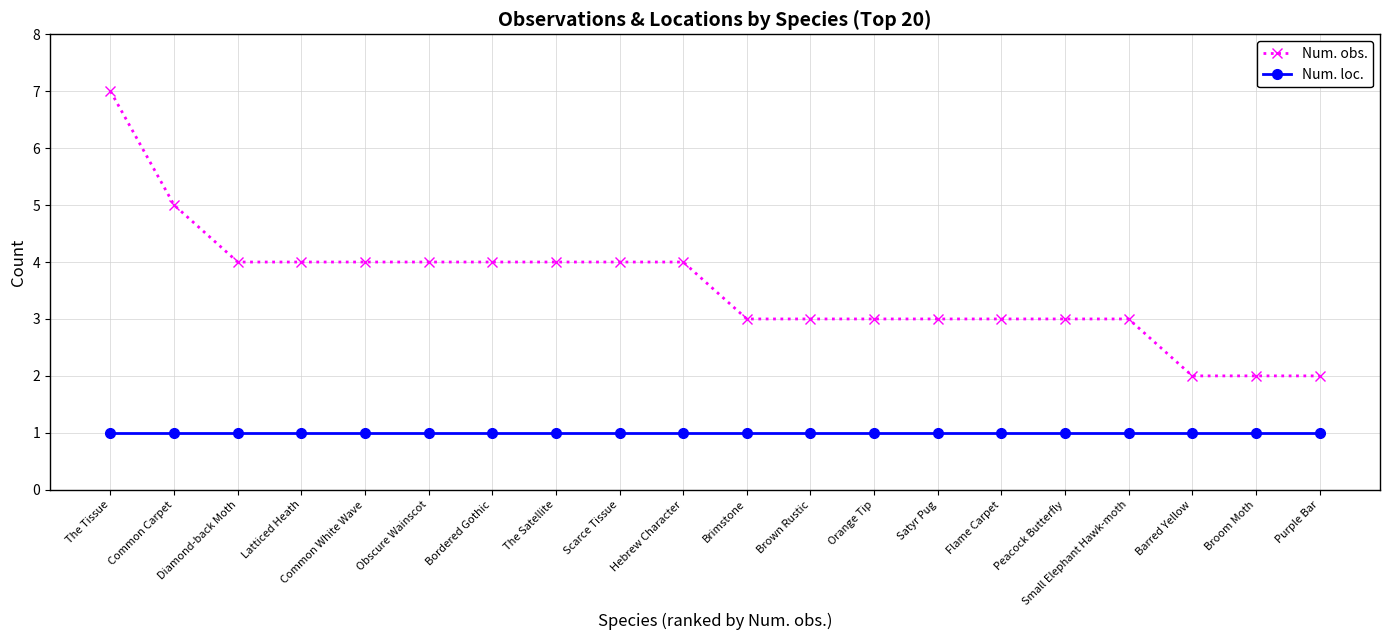

True or false: Num. obs. and Num. loc. intersect in this chart.

False